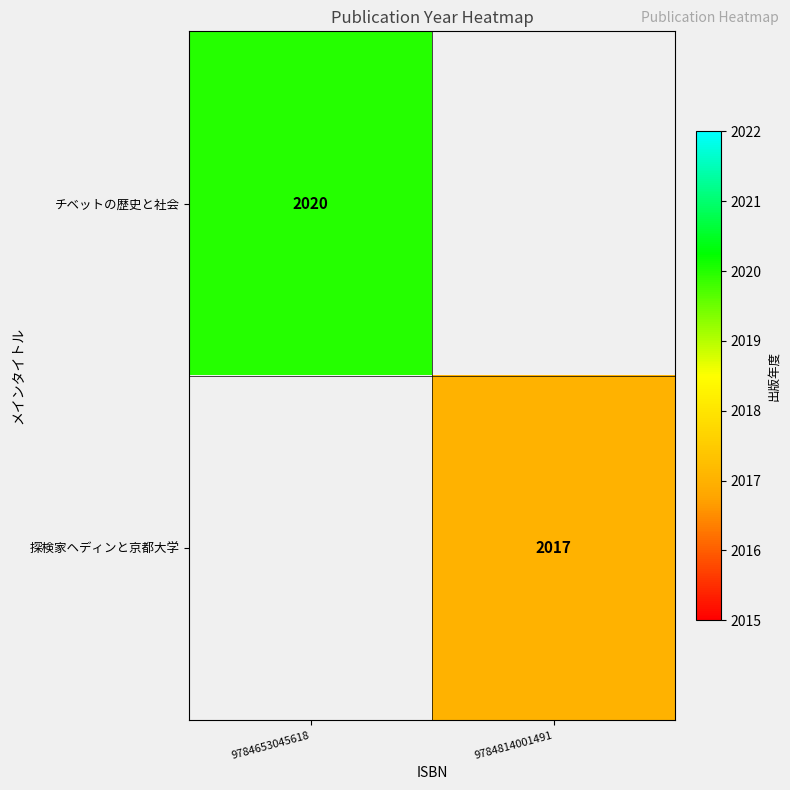

Is it true that 探検家ヘディンと京都大学 equals 2017 at 9784814001491?

True